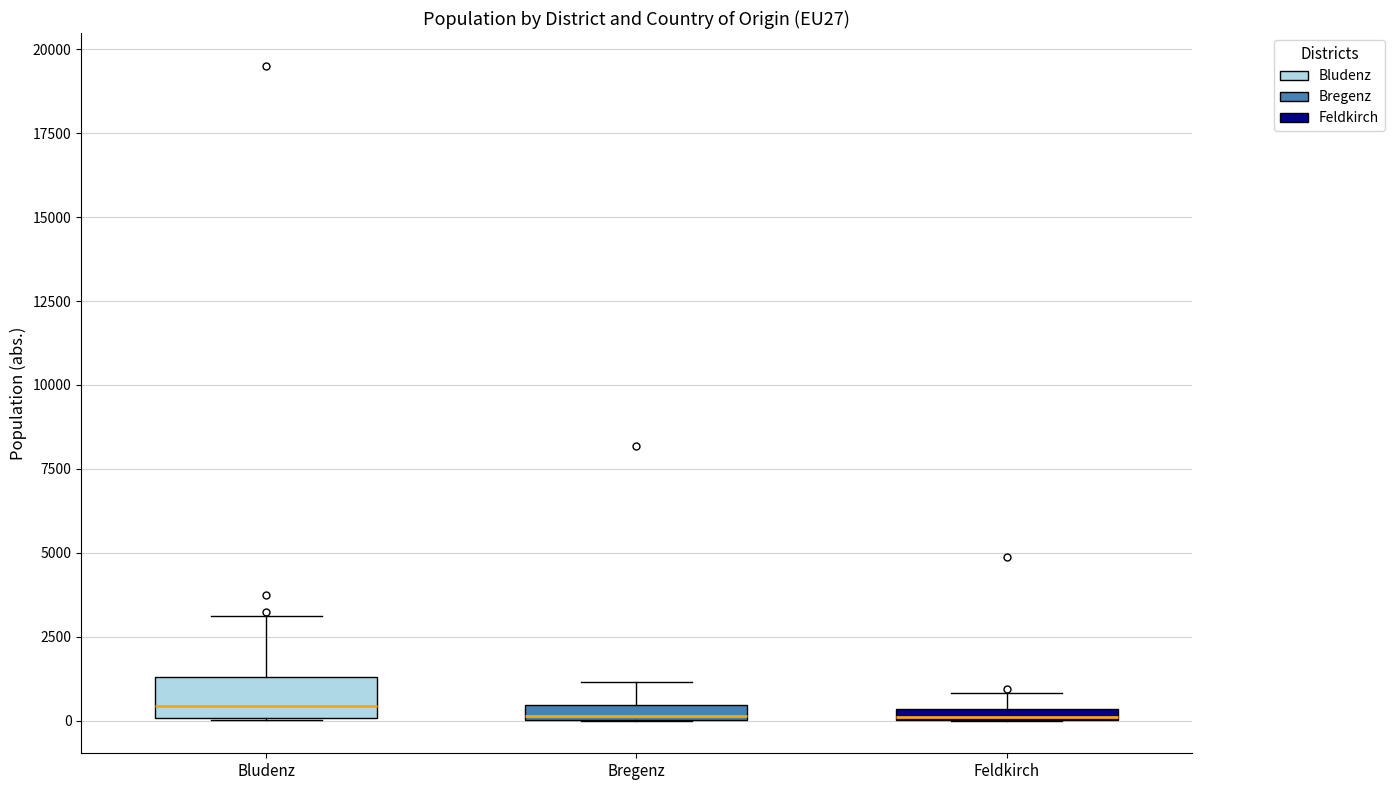

Which box is the tallest, from its lower edge to its upper edge?

Bludenz